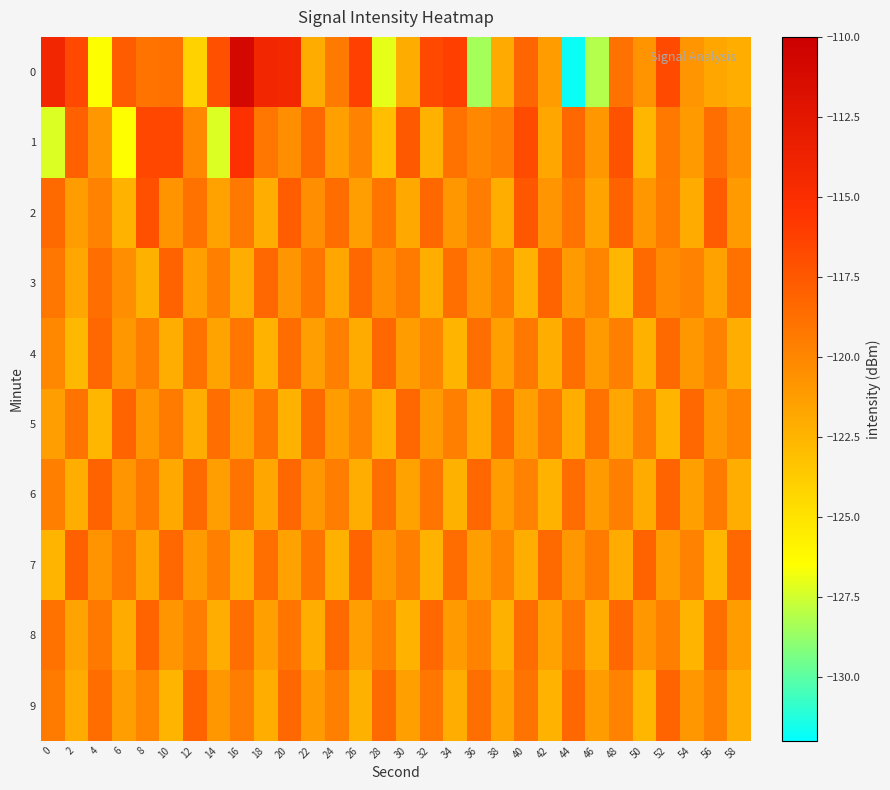

Rank the series at 56 from highest to lowest value.

2, 1, 8, 6, 9, 4, 5, 3, 0, 7